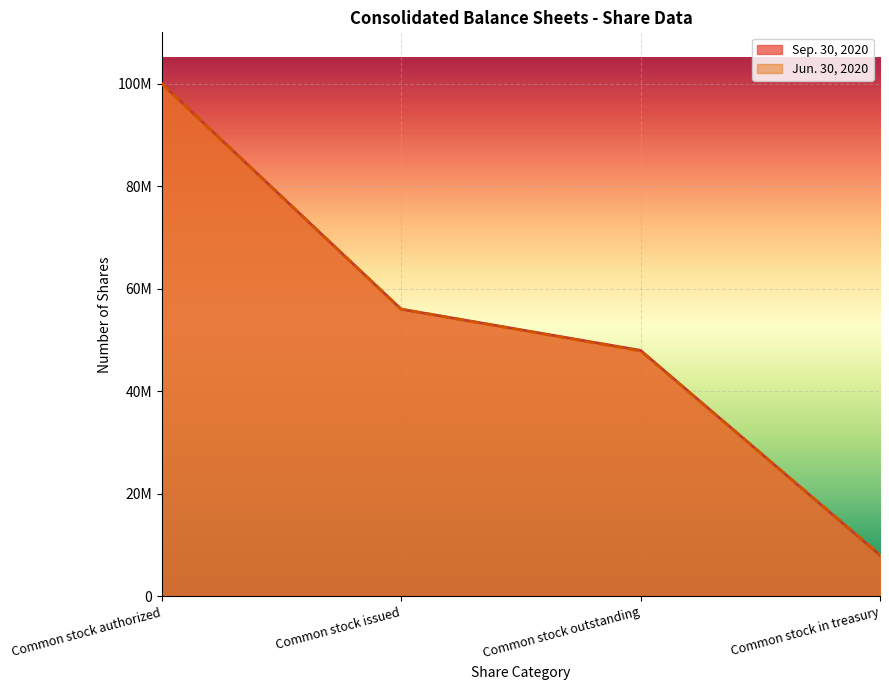

What is the difference between the maximum and second lowest values in the Jun. 30, 2020 series?

52149532